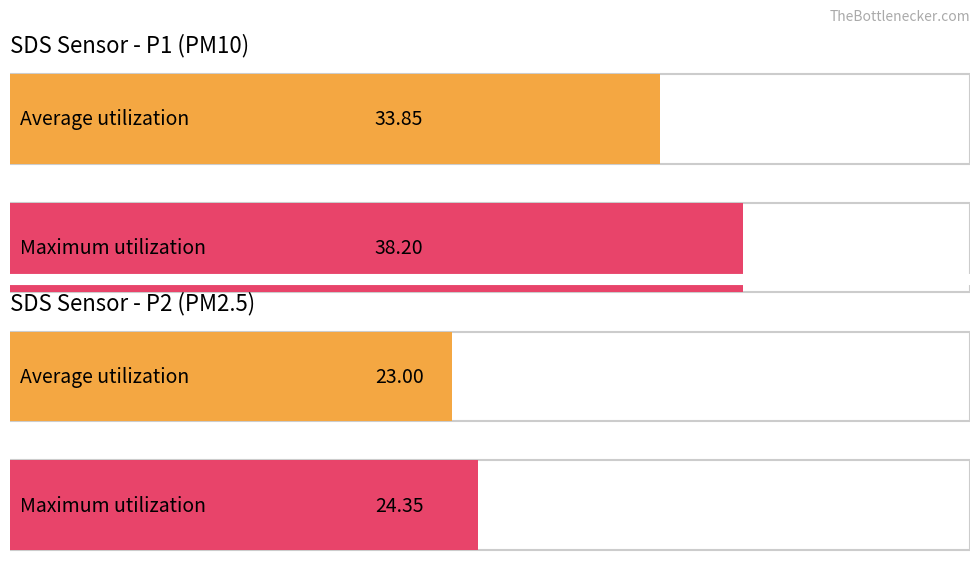

What is the maximum value for SDS_P1?

38.2